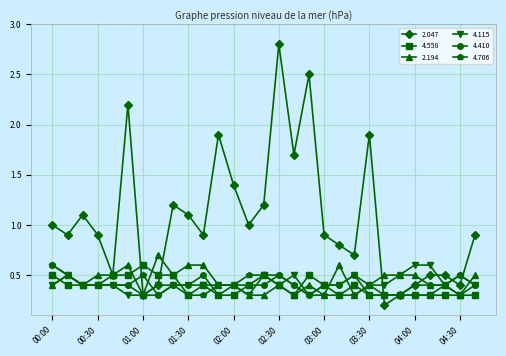

True or false: 4.706 has more than 0 interior local peaks.

True